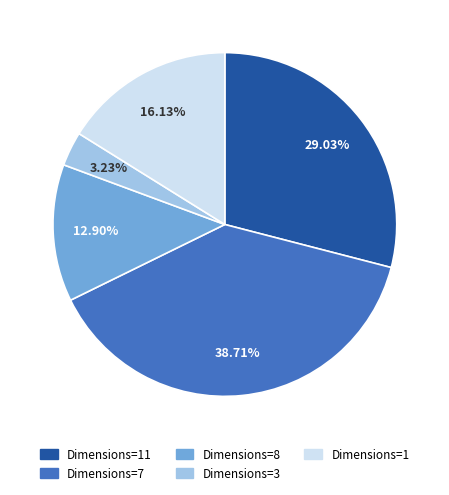

Is there any slice that represents more than half of the pie?

No